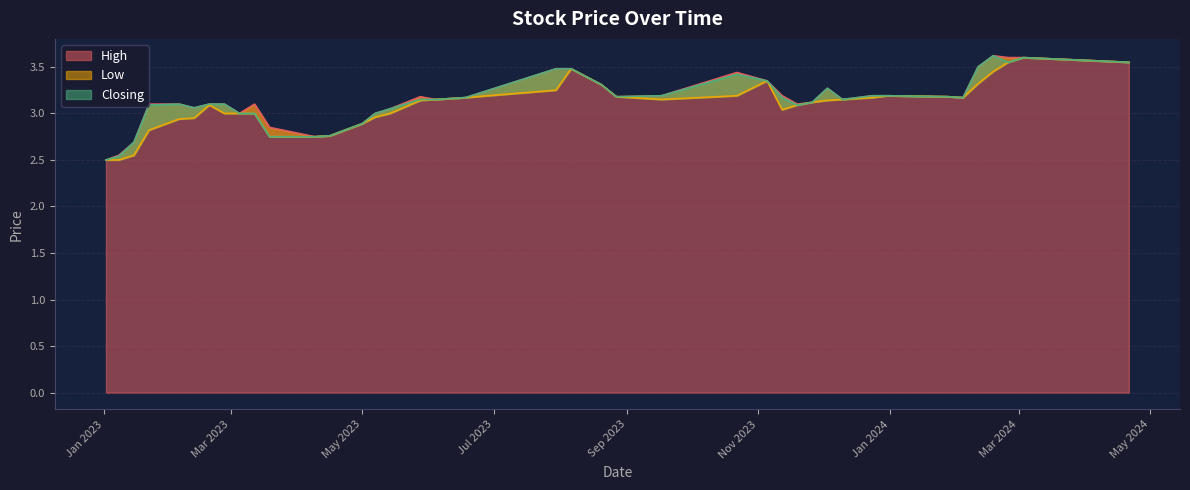

What is the average value of the Closing series?

3.1